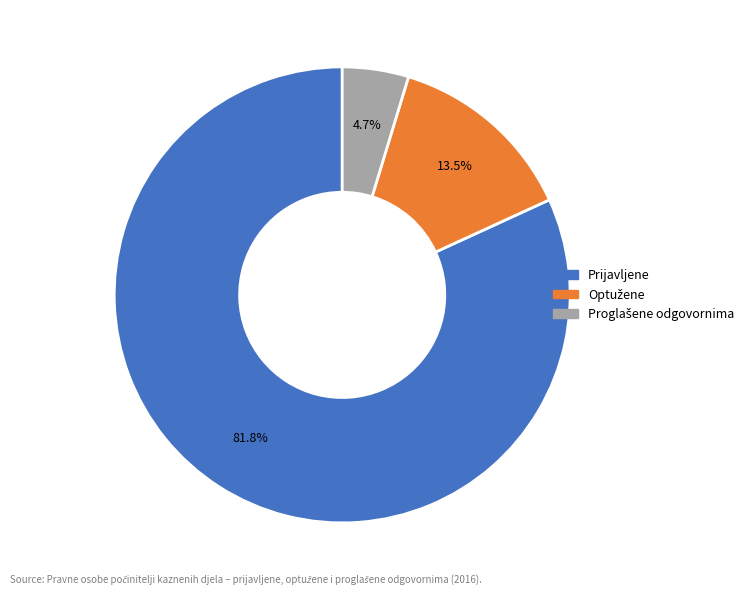

To the nearest percent, what is the difference between the largest and smallest slice percentages?

77%